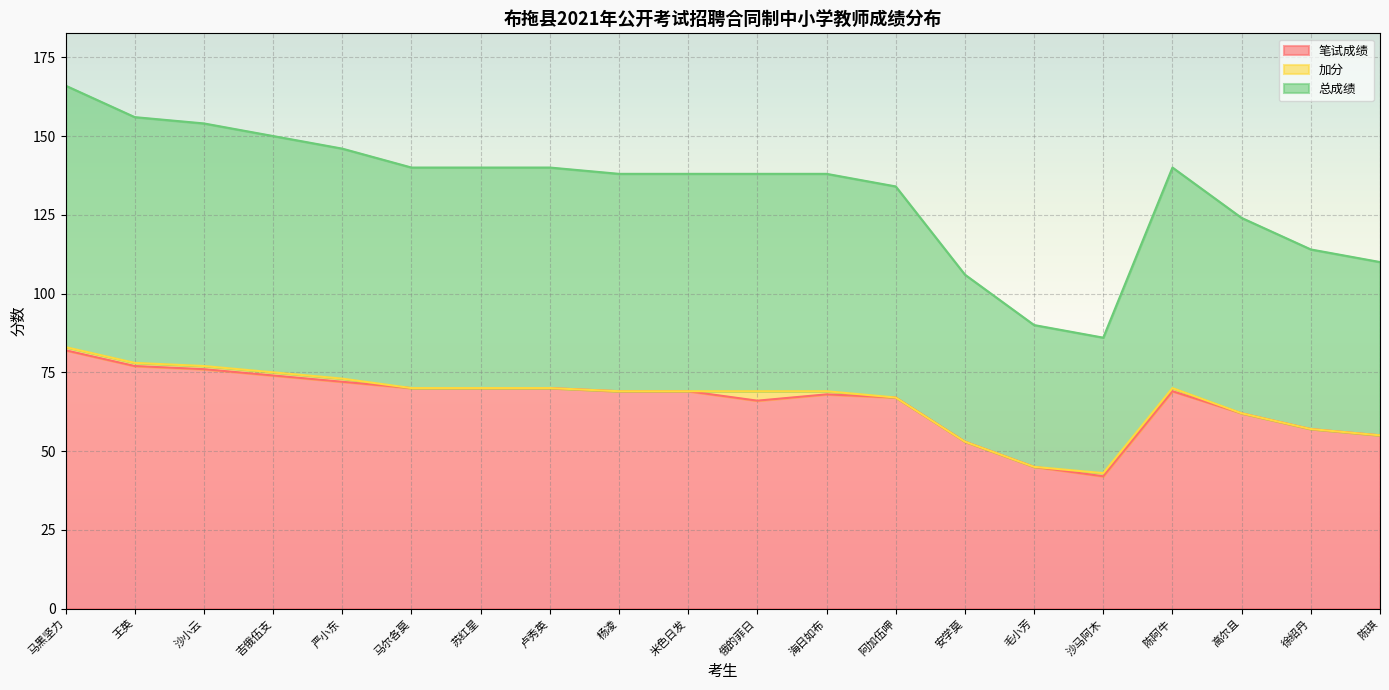

True or false: 笔试成绩 has more than 2 interior local peaks.

False